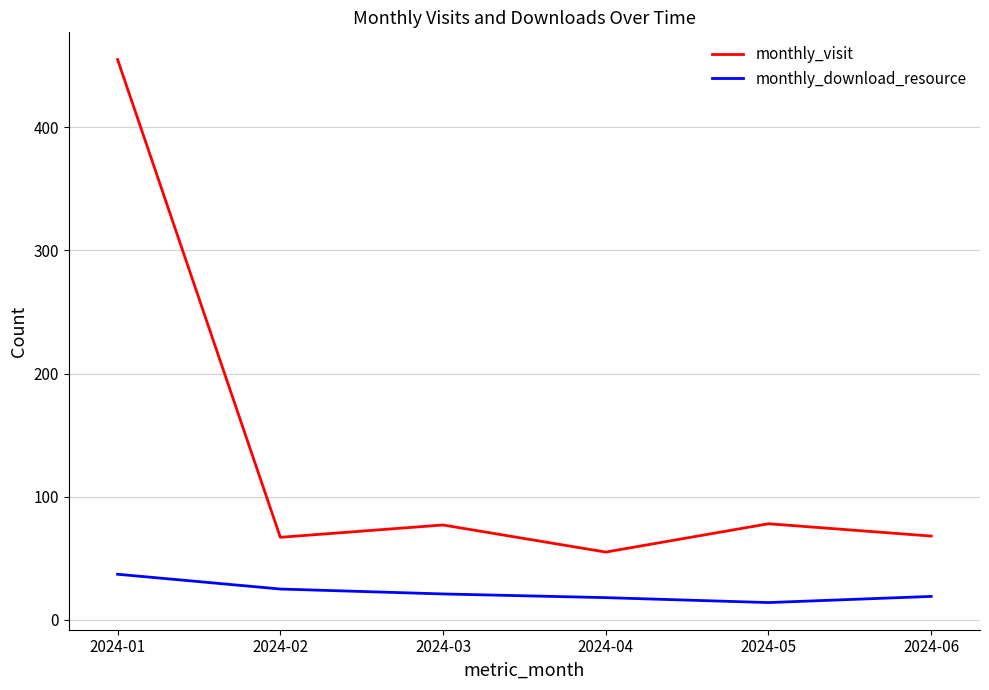

True or false: monthly_visit and monthly_download_resource intersect in this chart.

False